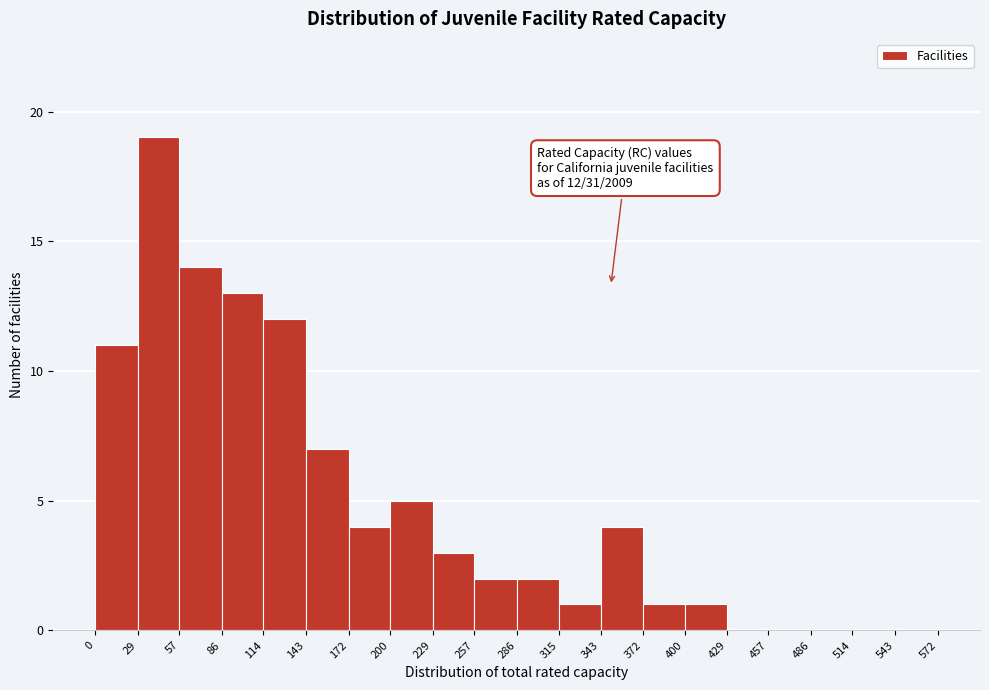

Which range on the x-axis has the tallest bar?

29 to 57